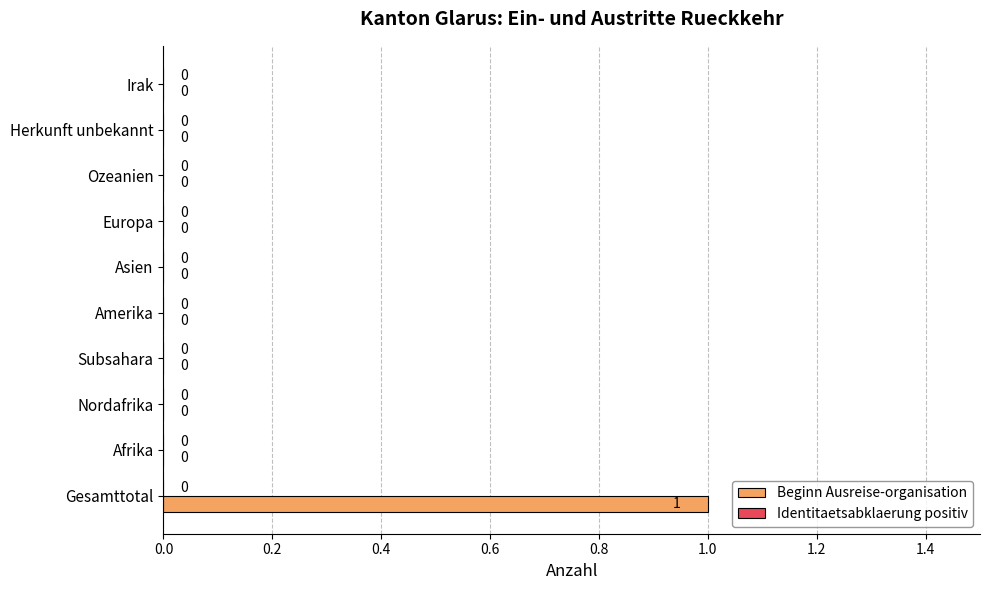

Which label corresponds to the largest value in the chart?

Gesamttotal